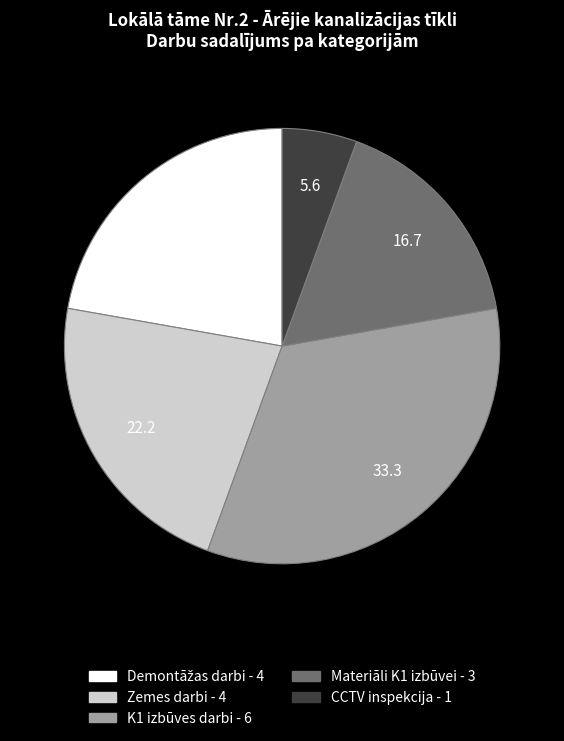

Does CCTV inspekcija represent more than half of the total?

No